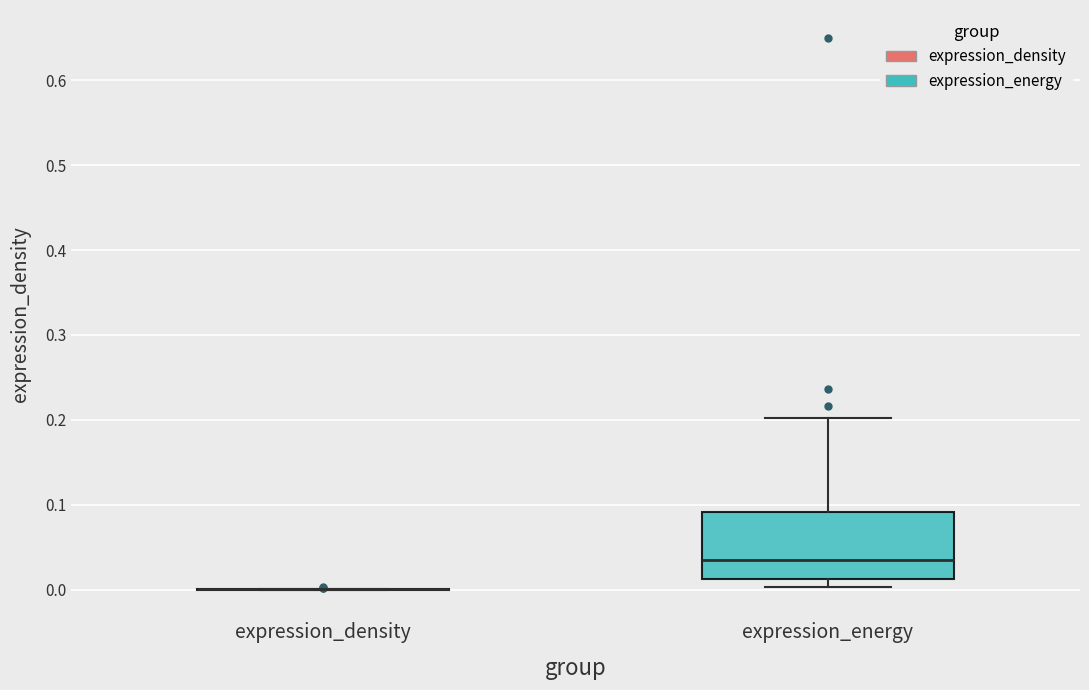

Which box is the tallest, from its lower edge to its upper edge?

expression_energy